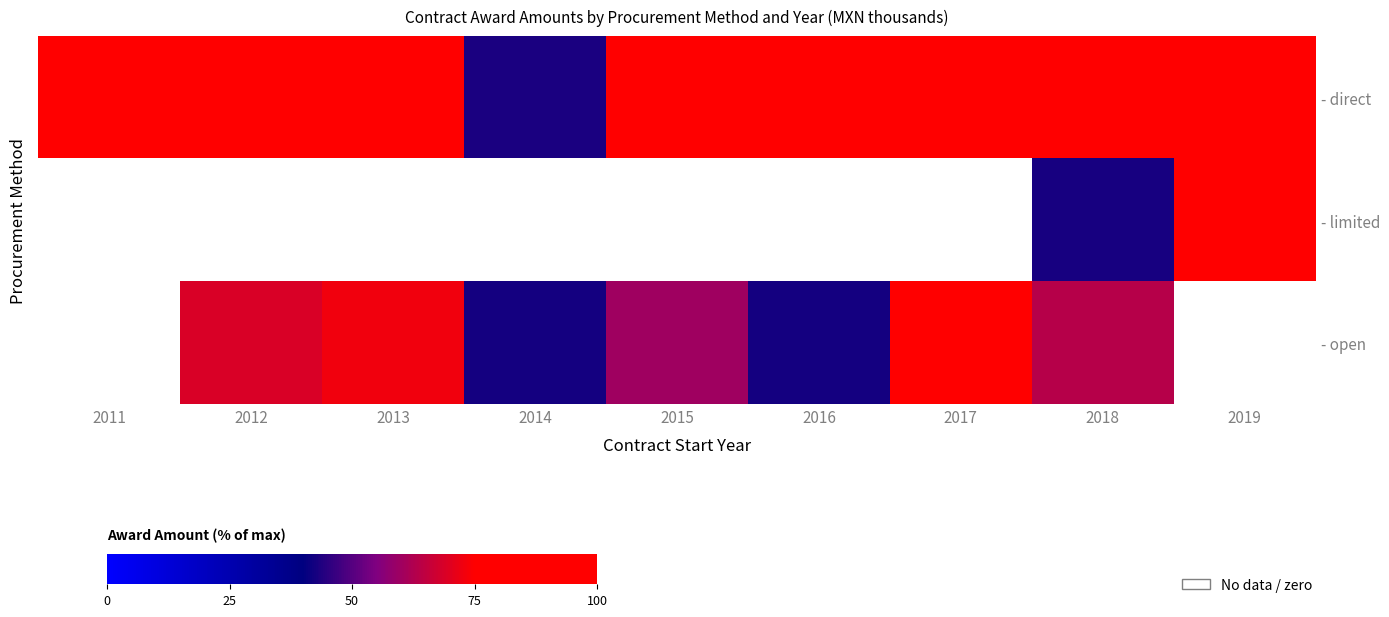

At 2015, list the series in order from largest to smallest.

- direct, - open, - limited